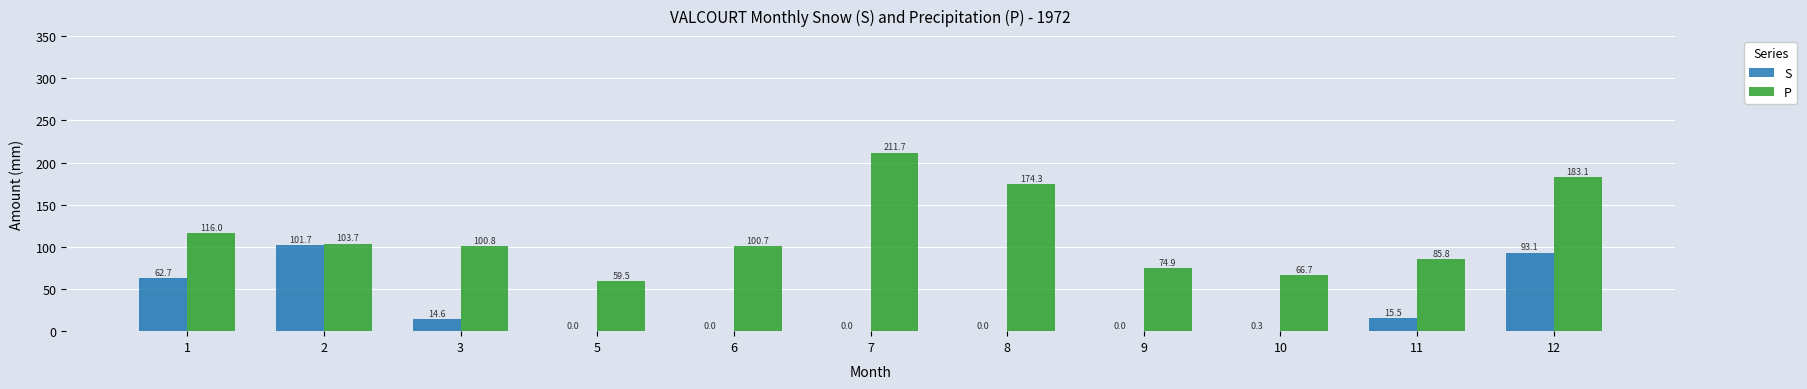

What is the sum of all S values?

287.9